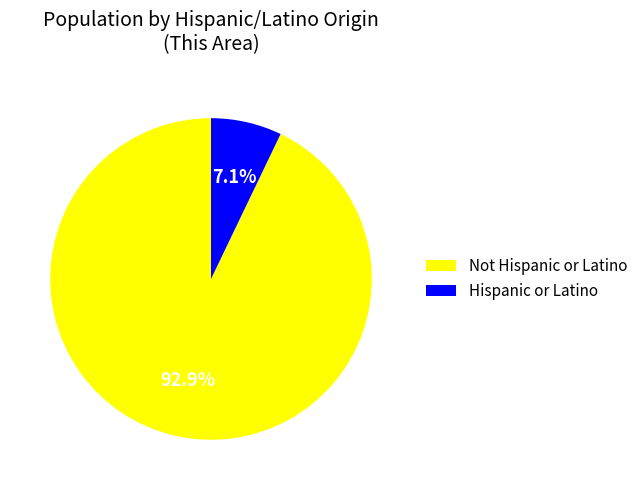

Which slice is the smallest?

Hispanic or Latino